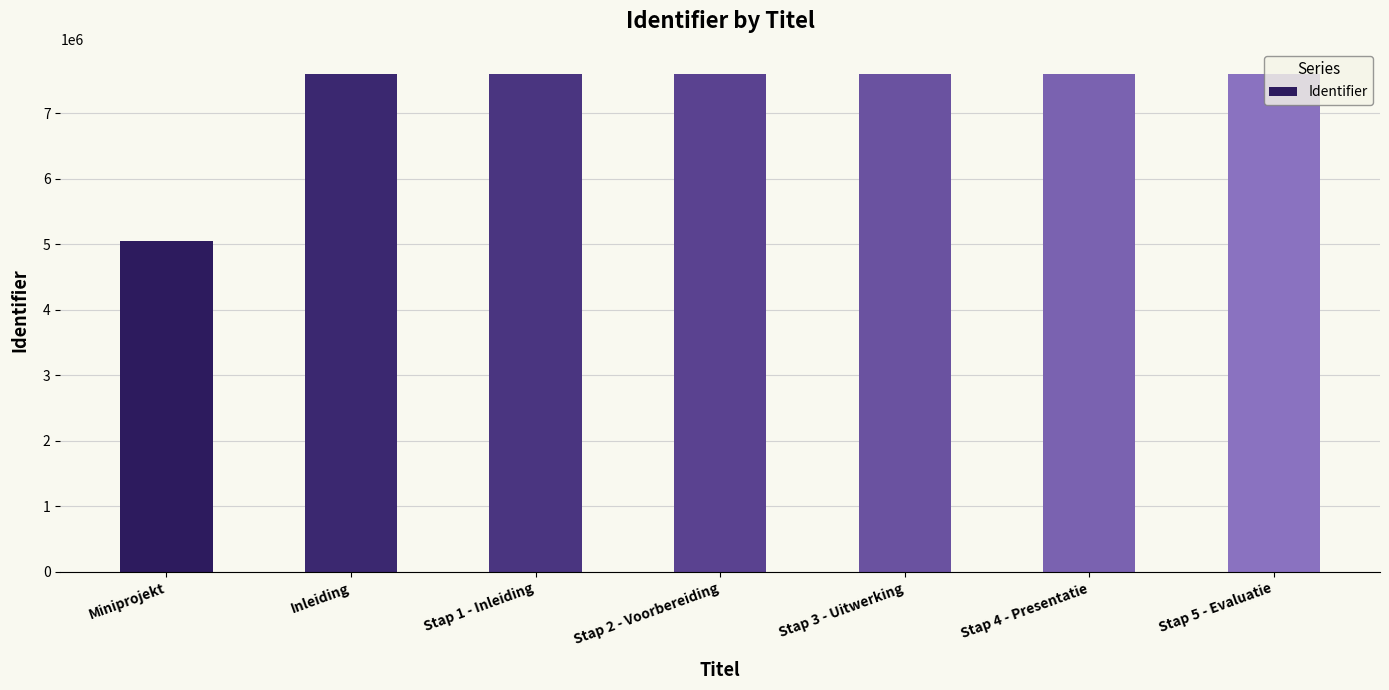

What is the ratio of the value at Stap 2 - Voorbereiding to the value at Miniprojekt?

1.5